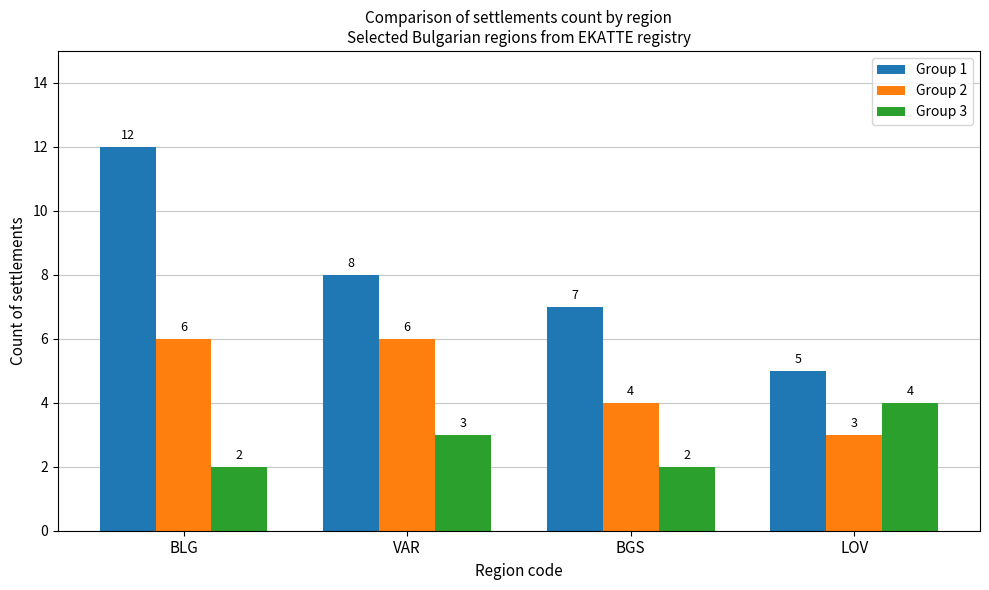

Count the Group 2 values in the range 4 to 6.

3